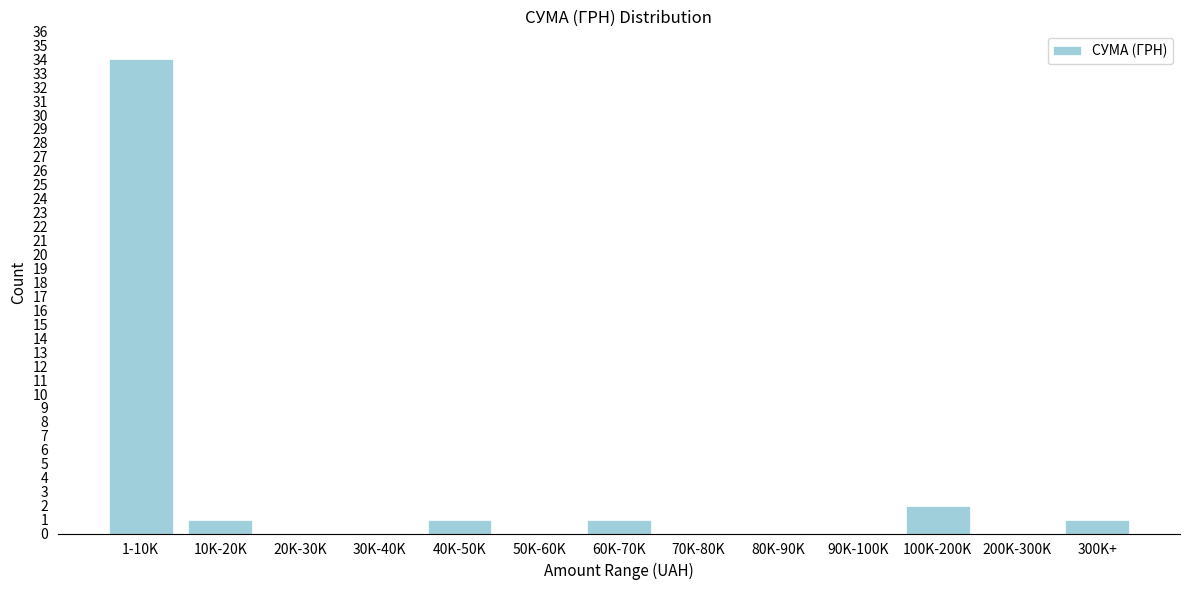

What is the sum of all values?

40